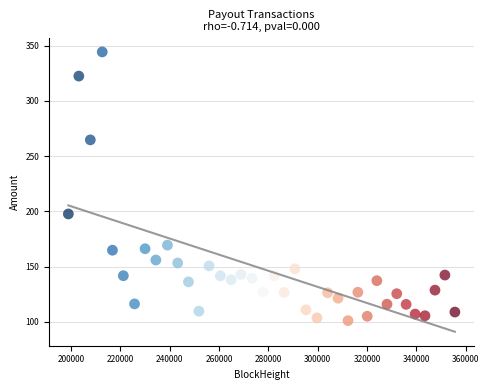

What Y value in the scatter plot is closest to 222?

197.7